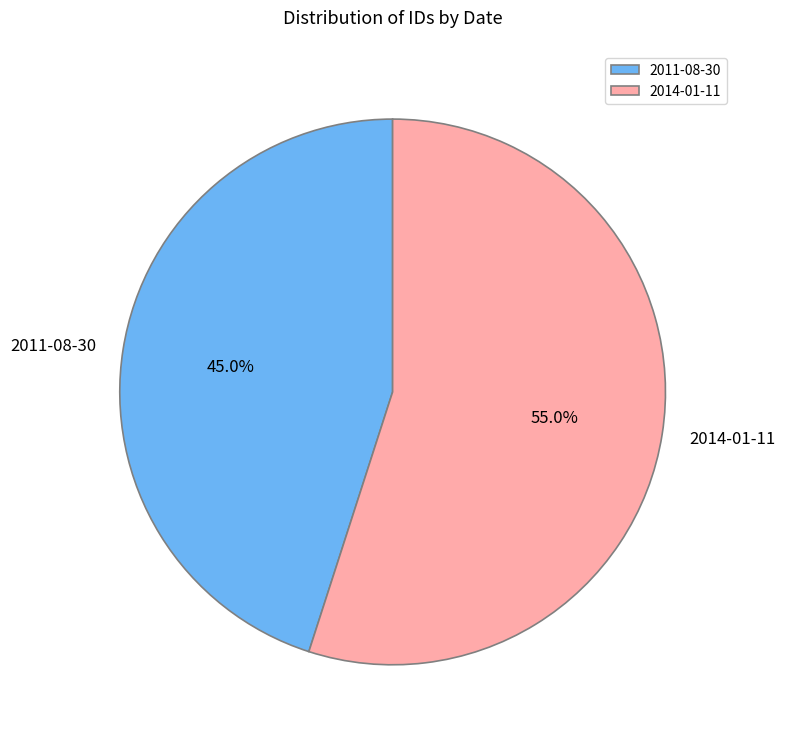

To the nearest percent, what is the combined percentage of 2011-08-30 and 2014-01-11?

100%